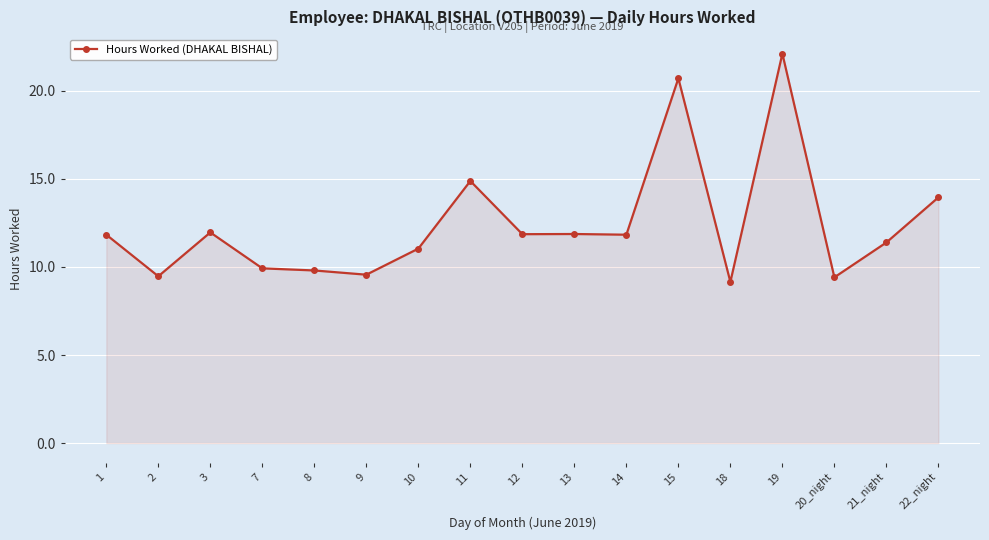

At which label does the data first exceed 11?

1